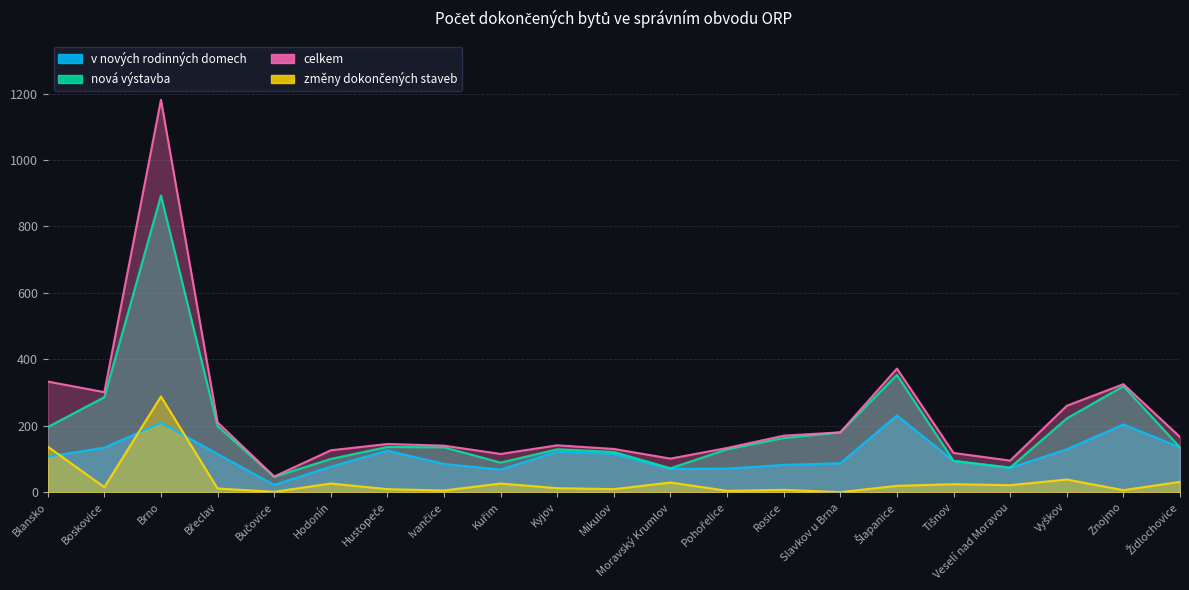

How many data points in nová výstavba are above 135?

10